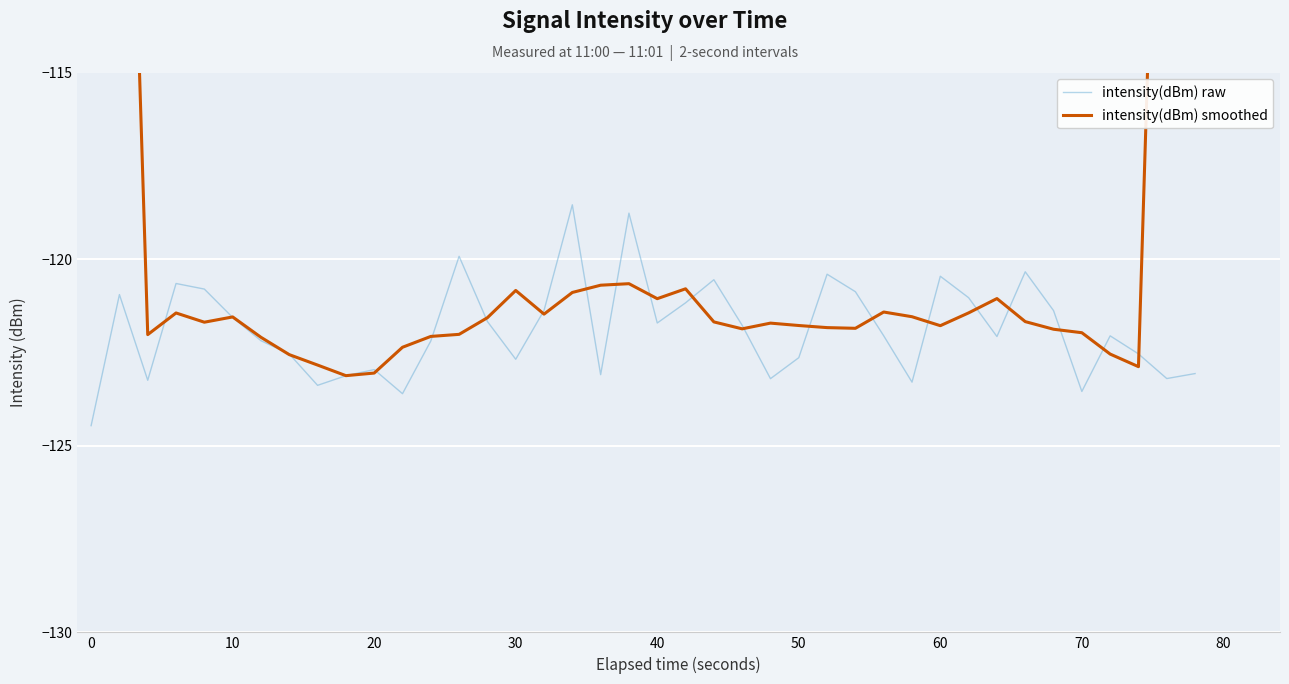

The value of intensity(dBm) raw at 0 is -193.1. True or false?

False